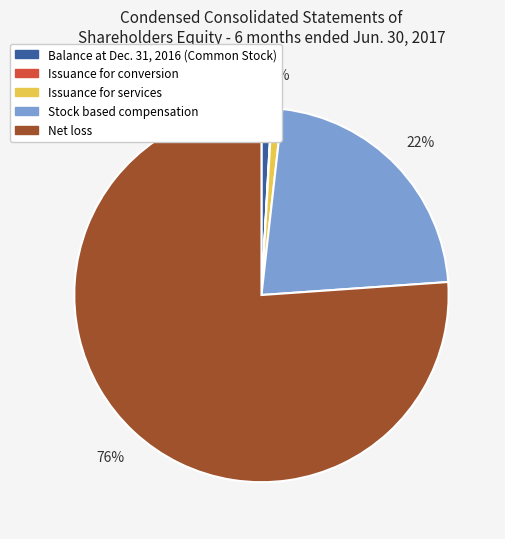

Combined, do Net loss and Issuance for services account for over 50%?

Yes